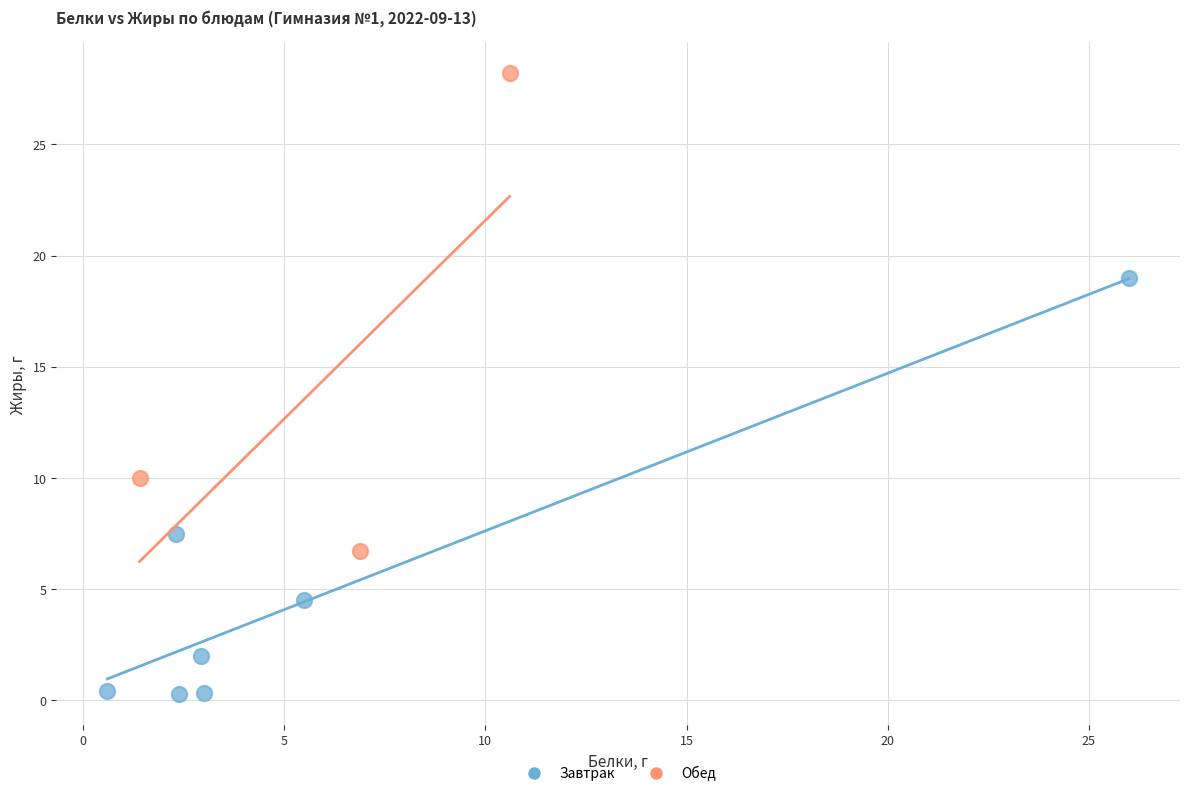

Which series reaches the minimum Y coordinate?

Завтрак